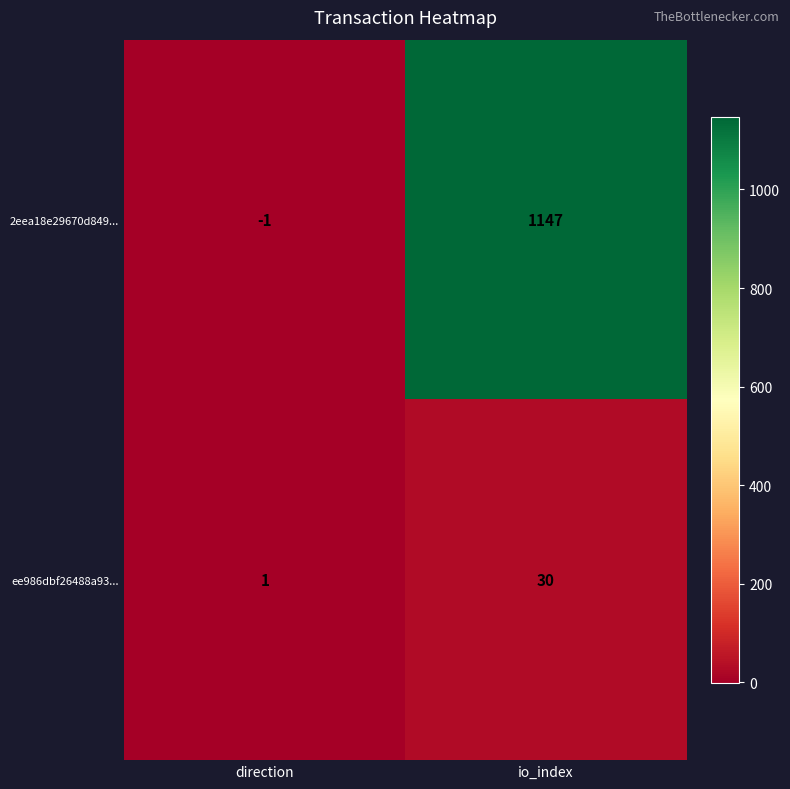

Reading left to right, what are all the values shown in this chart?

2eea18e29670d849...: direction=-1	io_index=1147
ee986dbf26488a93...: direction=1	io_index=30